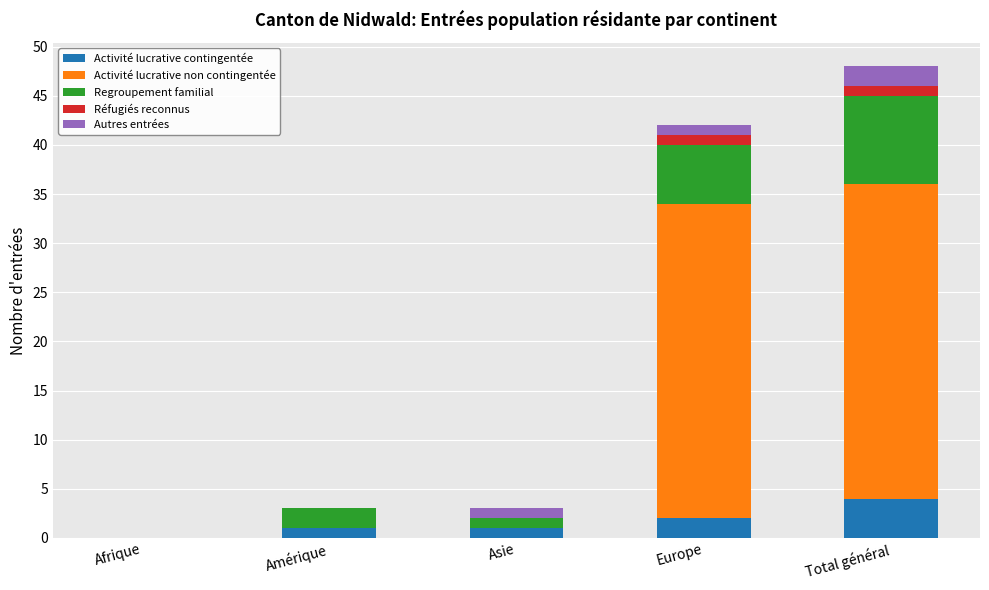

How many Activité lucrative contingentée values are between 1 and 2?

3